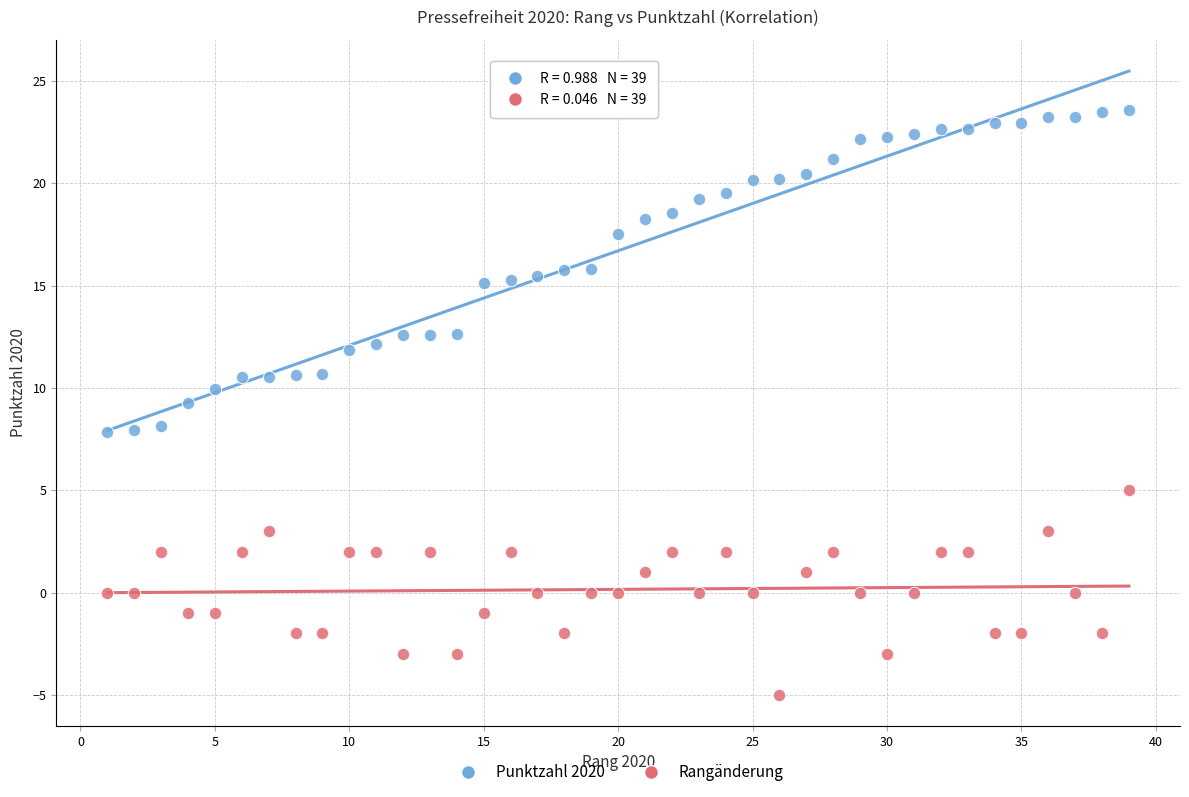

What is the X range (max minus min) for the scatter plot?

38.0